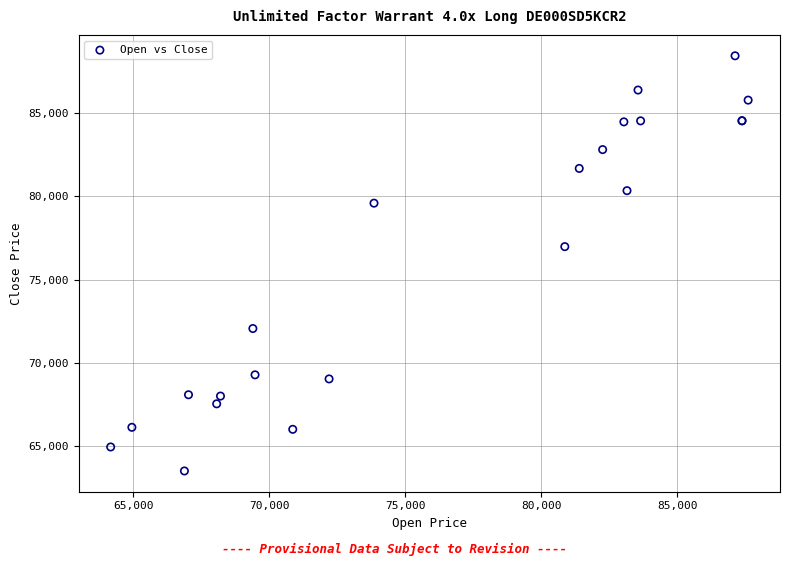

What Y value in the scatter plot is closest to 75975?

76980